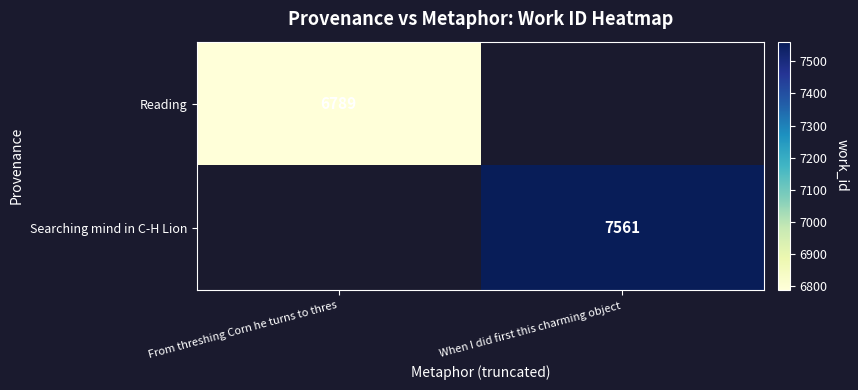

True or false: Reading has a value of 6789 at From threshing Corn he turns to thres.

True